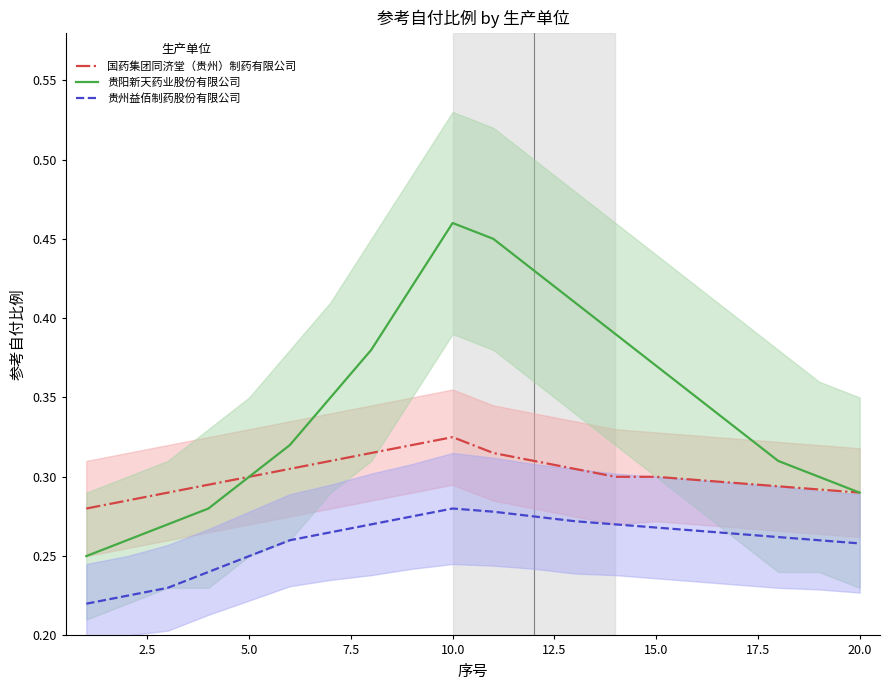

True or false: 国药集团同济堂（贵州）制药有限公司 has a value of 0.5 at 15.0.

False